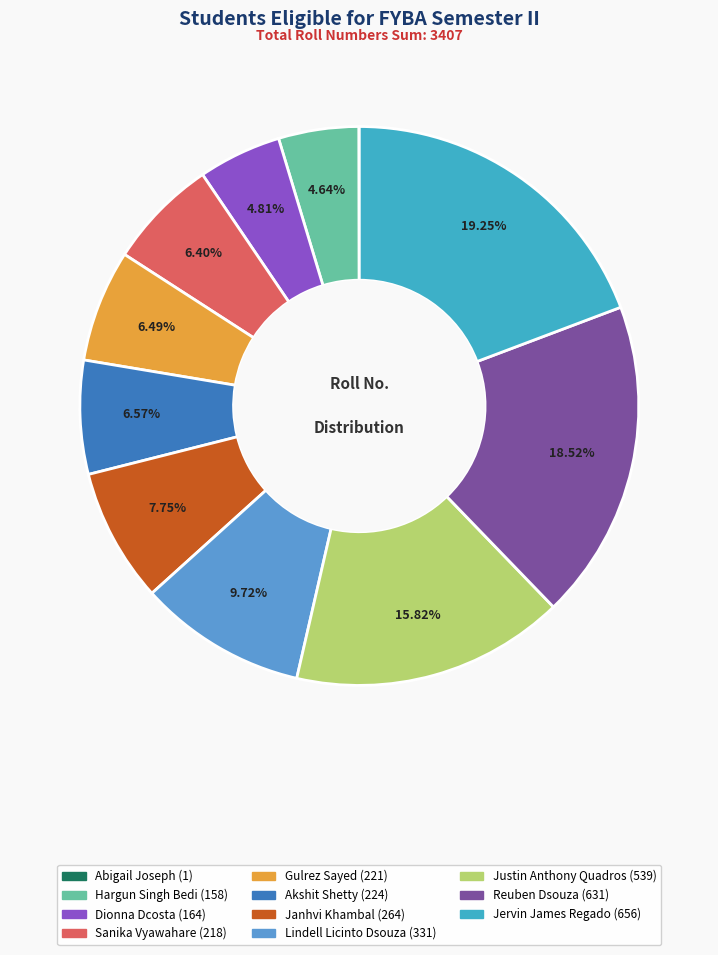

Which category has the biggest portion of the pie?

Jervin James Regado